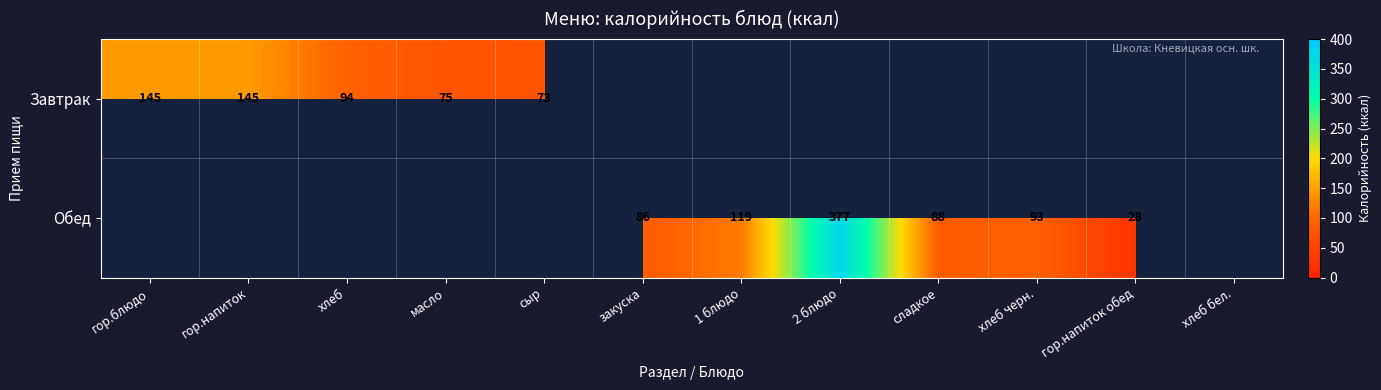

What is the difference between the Завтрак values at хлеб and сыр?

21.0